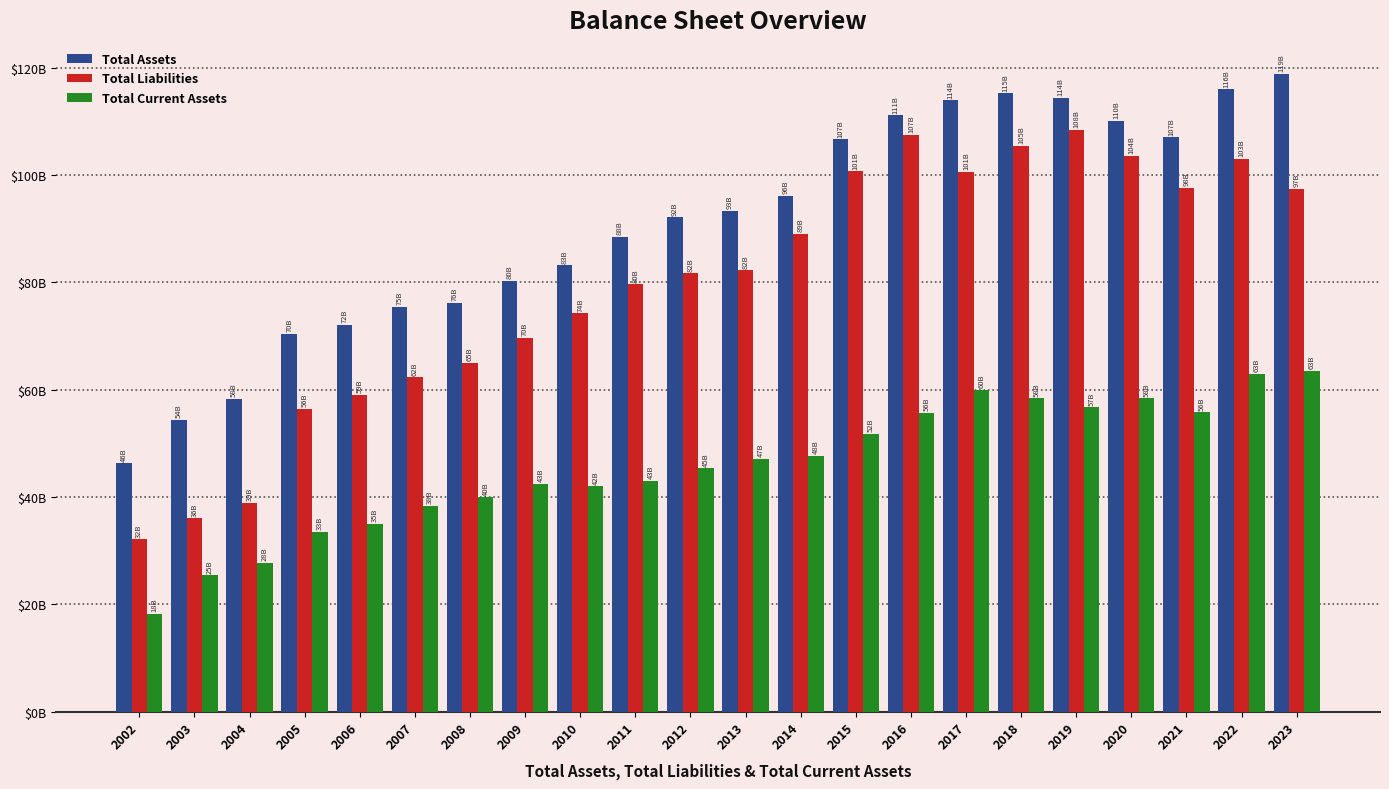

What is the difference between the second highest and second lowest values in the Total Liabilities series?

71.4